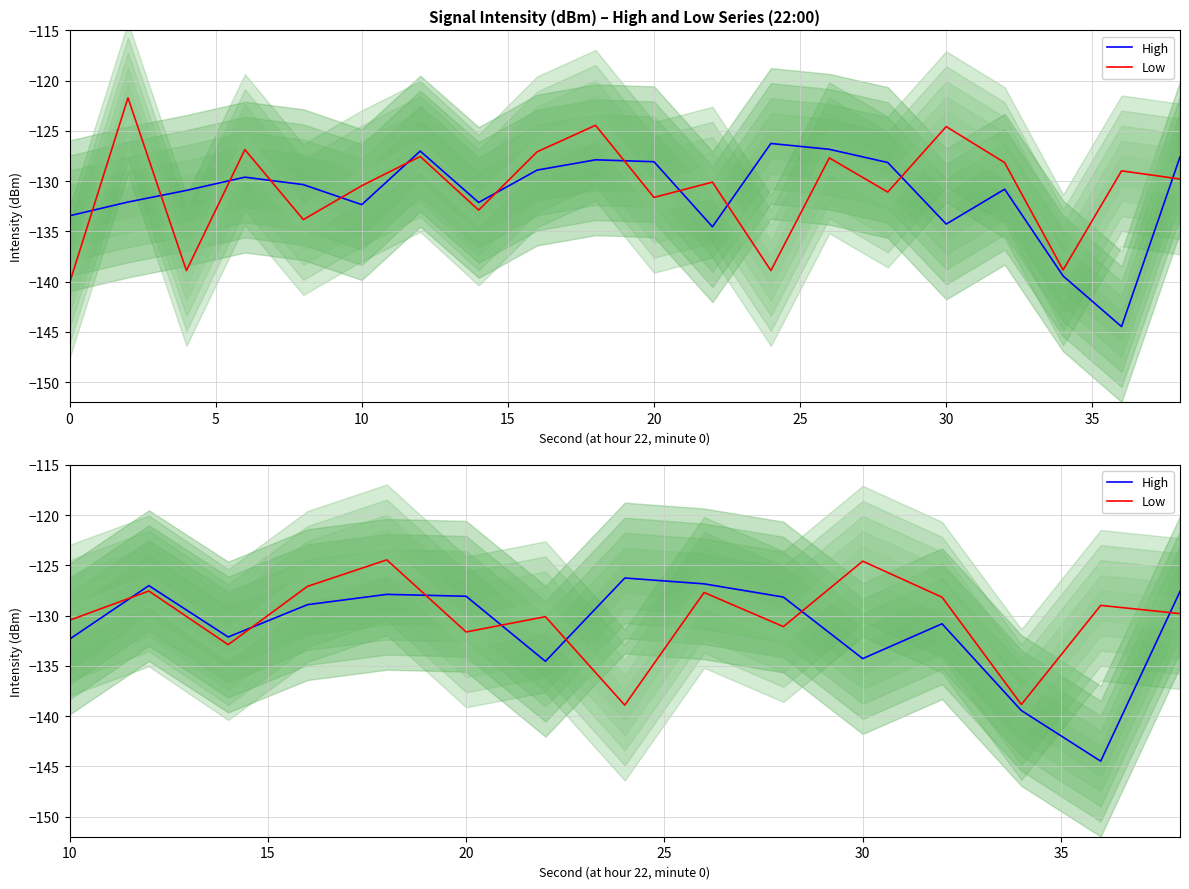

At 15, list the series in order from smallest to largest.

High, Low